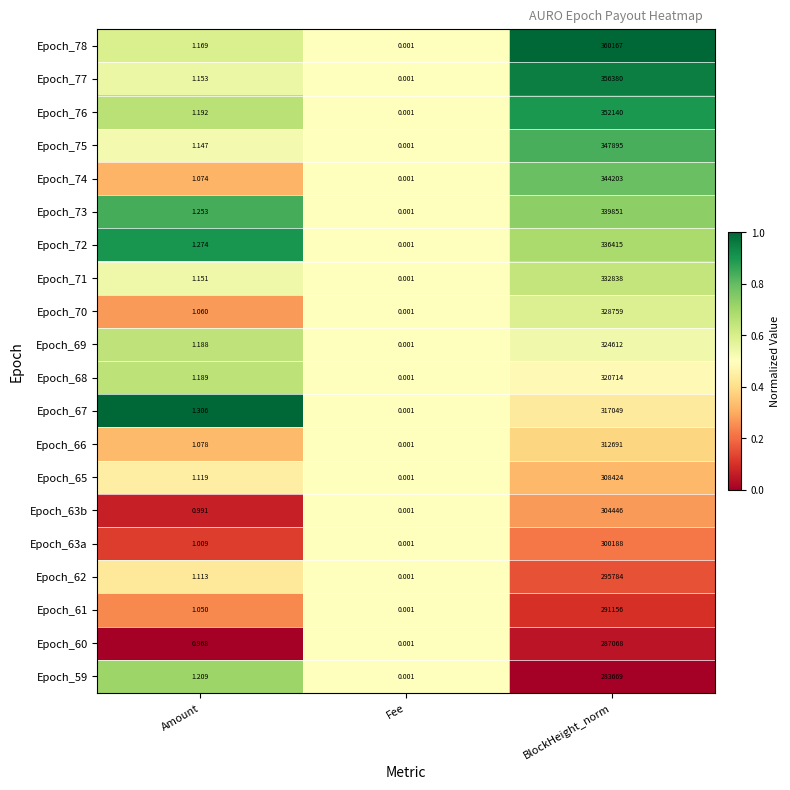

Which label corresponds to the largest value in the chart?

BlockHeight_norm